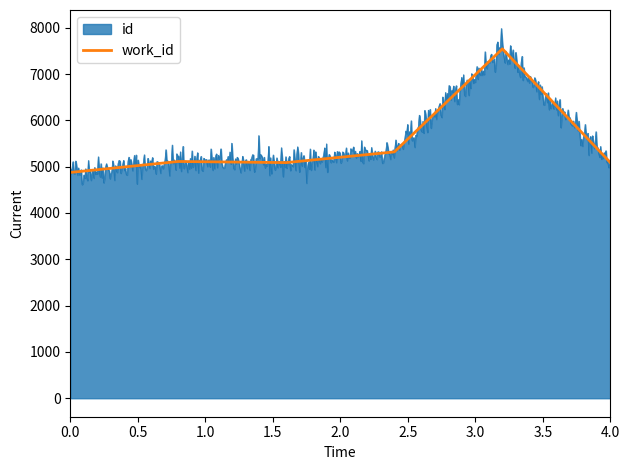

How many lines are shown in the chart?

1